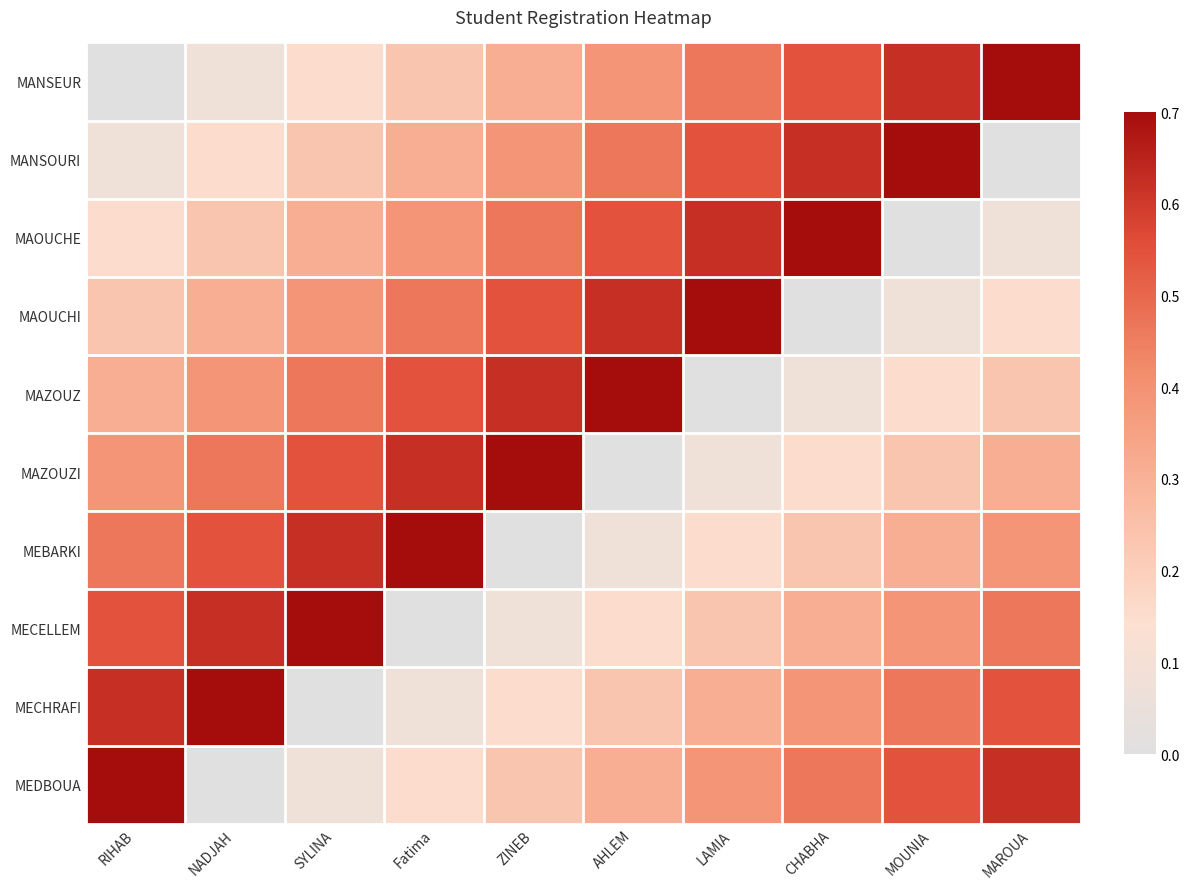

Reading left to right, list all the values displayed in this chart.

MANSEUR: RIHAB=1	NADJAH=2	SYLINA=3	Fatima=4	ZINEB=5	AHLEM=6	LAMIA=7	CHABHA=8	MOUNIA=9	MAROUA=10
MANSOURI: RIHAB=2	NADJAH=3	SYLINA=4	Fatima=5	ZINEB=6	AHLEM=7	LAMIA=8	CHABHA=9	MOUNIA=10	MAROUA=1
MAOUCHE: RIHAB=3	NADJAH=4	SYLINA=5	Fatima=6	ZINEB=7	AHLEM=8	LAMIA=9	CHABHA=10	MOUNIA=1	MAROUA=2
MAOUCHI: RIHAB=4	NADJAH=5	SYLINA=6	Fatima=7	ZINEB=8	AHLEM=9	LAMIA=10	CHABHA=1	MOUNIA=2	MAROUA=3
MAZOUZ: RIHAB=5	NADJAH=6	SYLINA=7	Fatima=8	ZINEB=9	AHLEM=10	LAMIA=1	CHABHA=2	MOUNIA=3	MAROUA=4
MAZOUZI: RIHAB=6	NADJAH=7	SYLINA=8	Fatima=9	ZINEB=10	AHLEM=1	LAMIA=2	CHABHA=3	MOUNIA=4	MAROUA=5
MEBARKI: RIHAB=7	NADJAH=8	SYLINA=9	Fatima=10	ZINEB=1	AHLEM=2	LAMIA=3	CHABHA=4	MOUNIA=5	MAROUA=6
MECELLEM: RIHAB=8	NADJAH=9	SYLINA=10	Fatima=1	ZINEB=2	AHLEM=3	LAMIA=4	CHABHA=5	MOUNIA=6	MAROUA=7
MECHRAFI: RIHAB=9	NADJAH=10	SYLINA=1	Fatima=2	ZINEB=3	AHLEM=4	LAMIA=5	CHABHA=6	MOUNIA=7	MAROUA=8
MEDBOUA: RIHAB=10	NADJAH=1	SYLINA=2	Fatima=3	ZINEB=4	AHLEM=5	LAMIA=6	CHABHA=7	MOUNIA=8	MAROUA=9